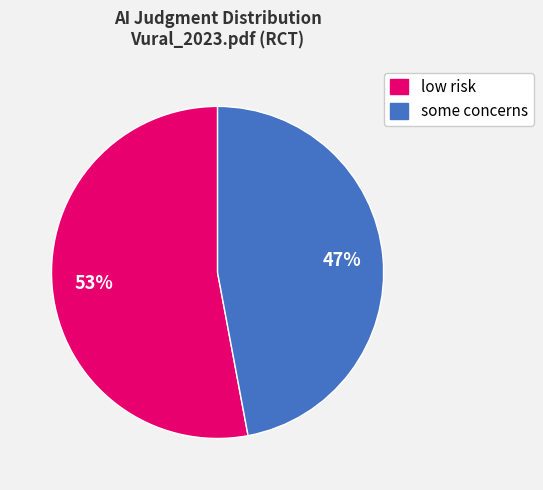

Which category has the biggest portion of the pie?

low risk